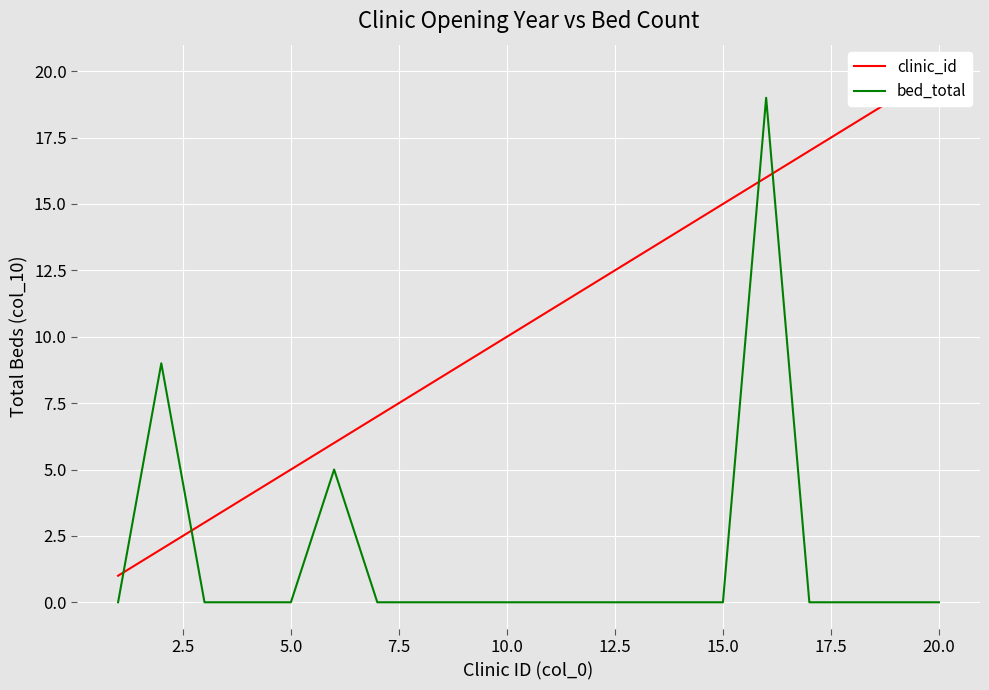

The value of bed_total at 10.0 is 13. True or false?

False